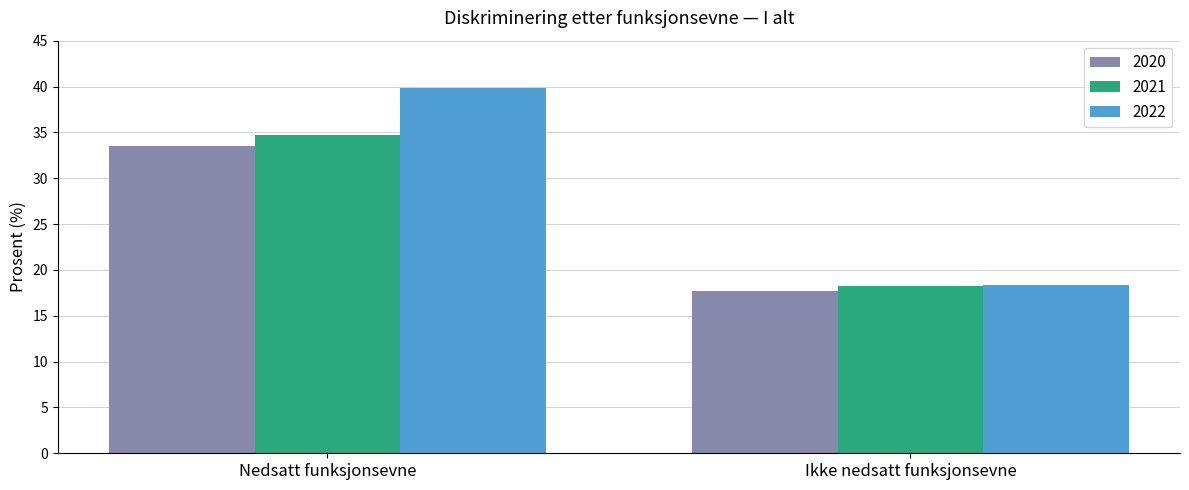

Reading right to left, what are all the values shown in this chart?

2020: 17.7	33.5
2021: 18.2	34.7
2022: 18.4	39.8